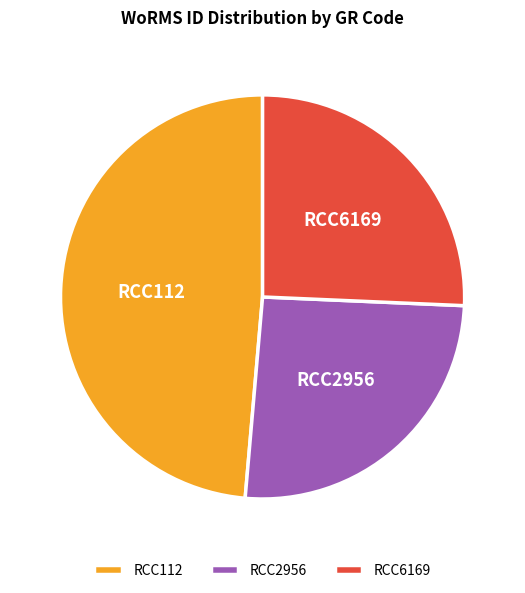

Does RCC6169 represent more than half of the total?

No